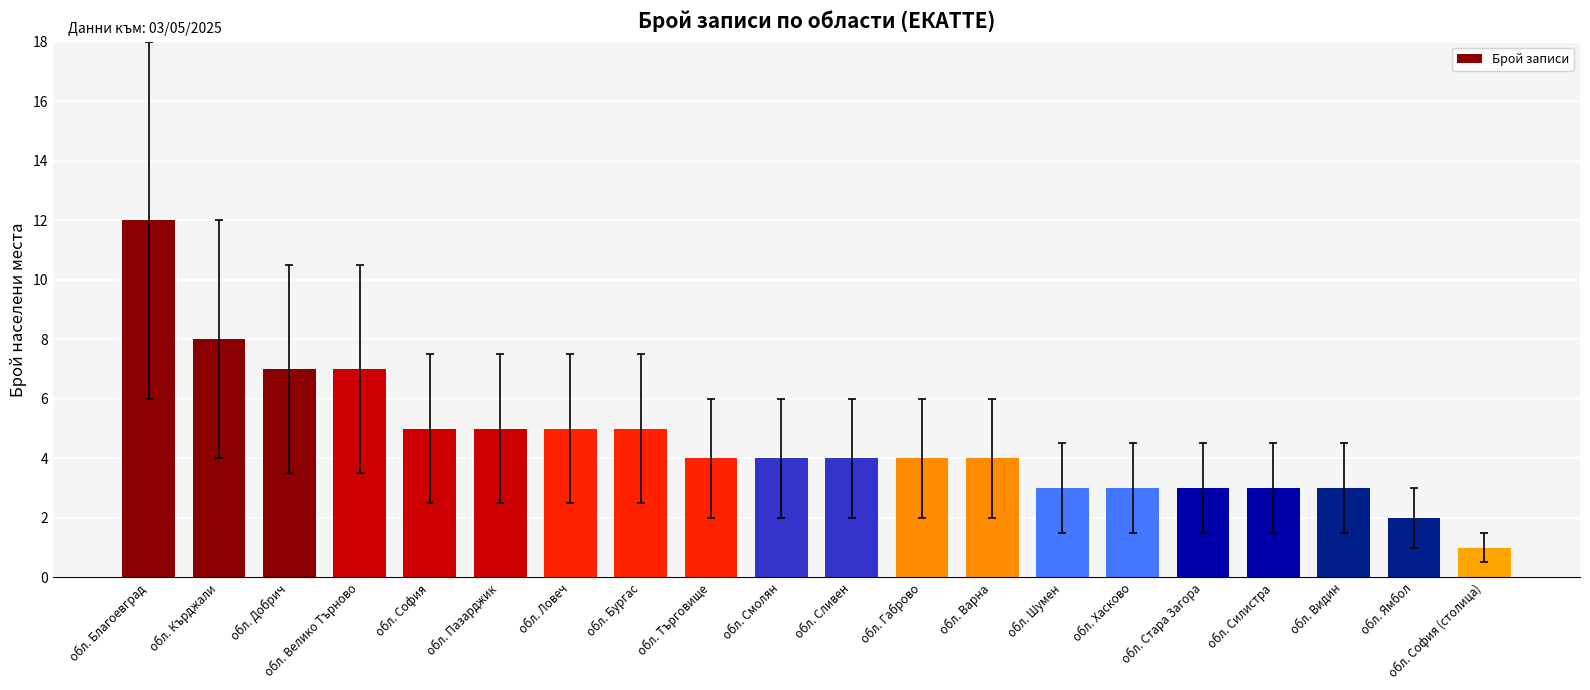

What is the smallest value displayed?

1